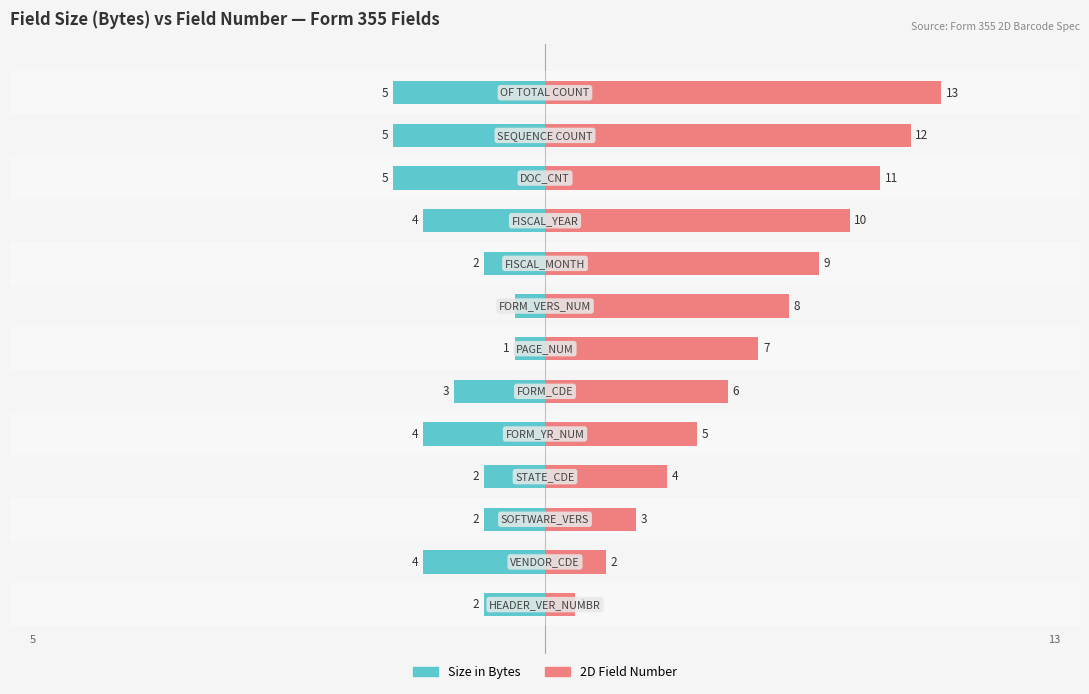

Which series changed the most between −10 and 15?

2D Field Number